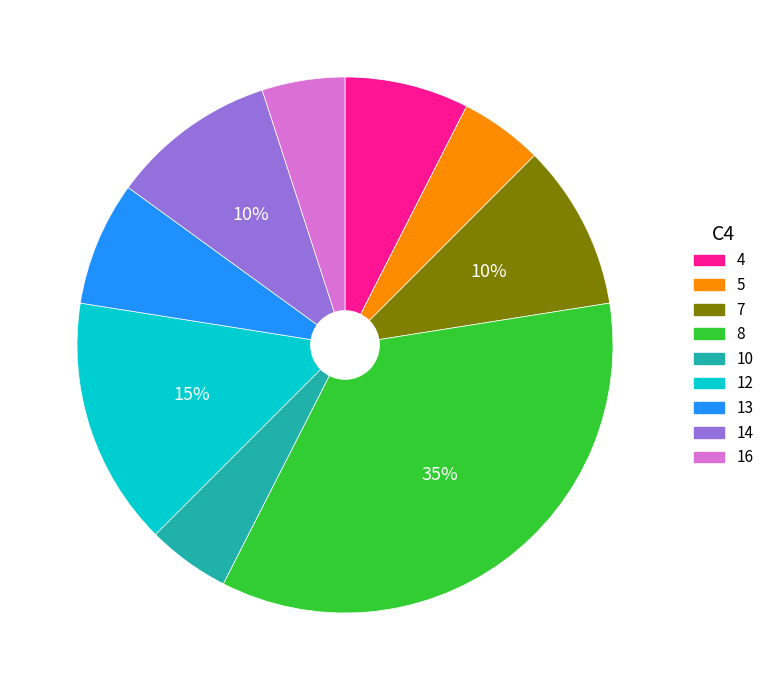

To the nearest percent, what is the difference between the largest and smallest slice percentages?

30%